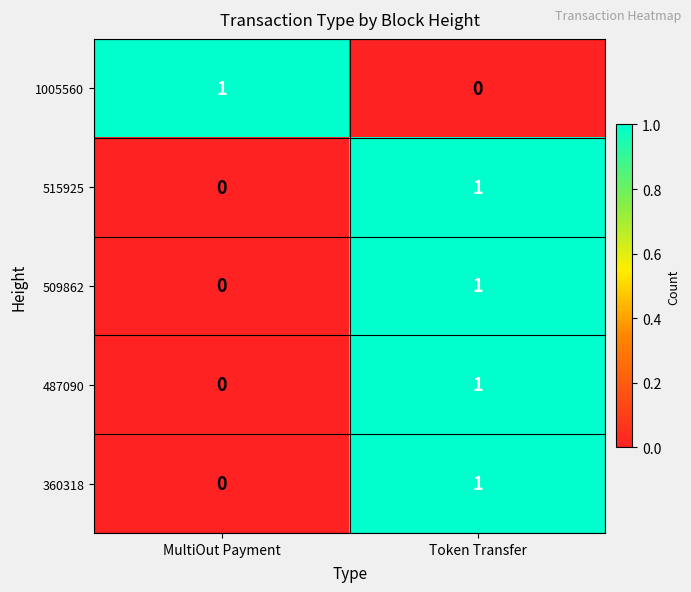

The 509862 series shows 1 at Token Transfer. True or false?

True